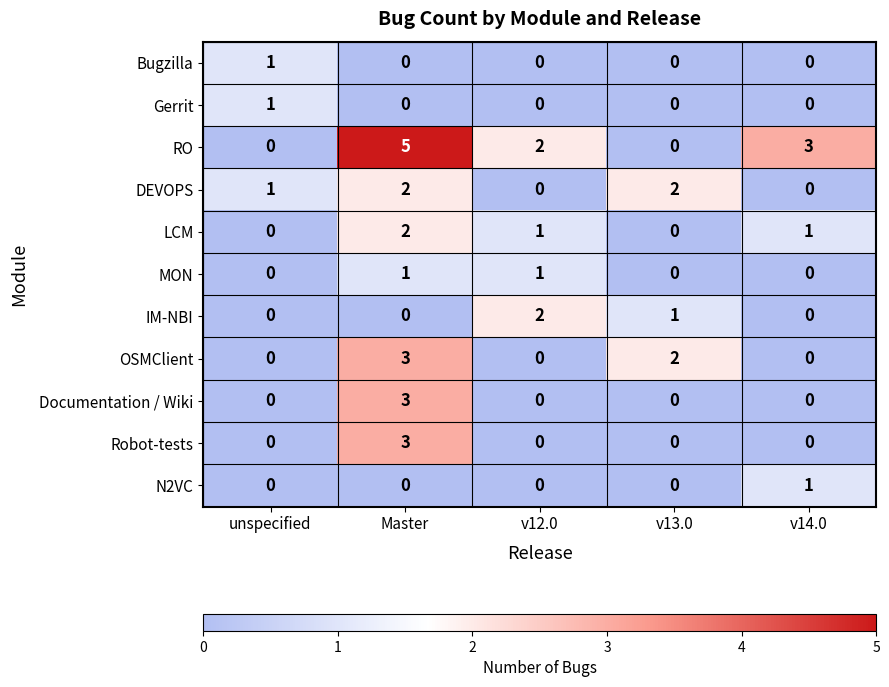

The value of IM-NBI at unspecified is -1. True or false?

False